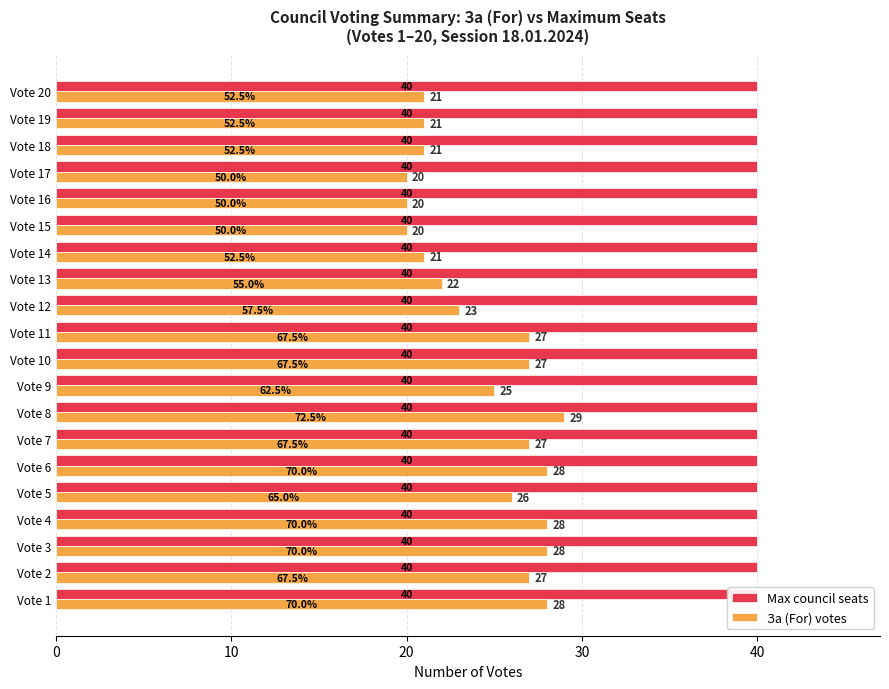

Is it true that Max council seats equals 0.6 at 11?

False